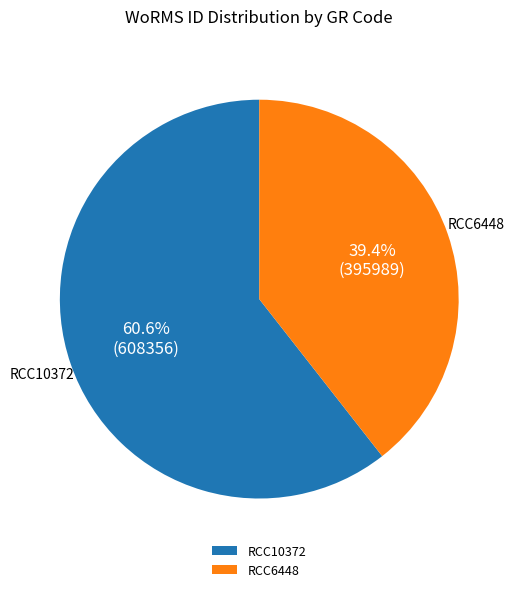

How many segments does this pie chart have?

2